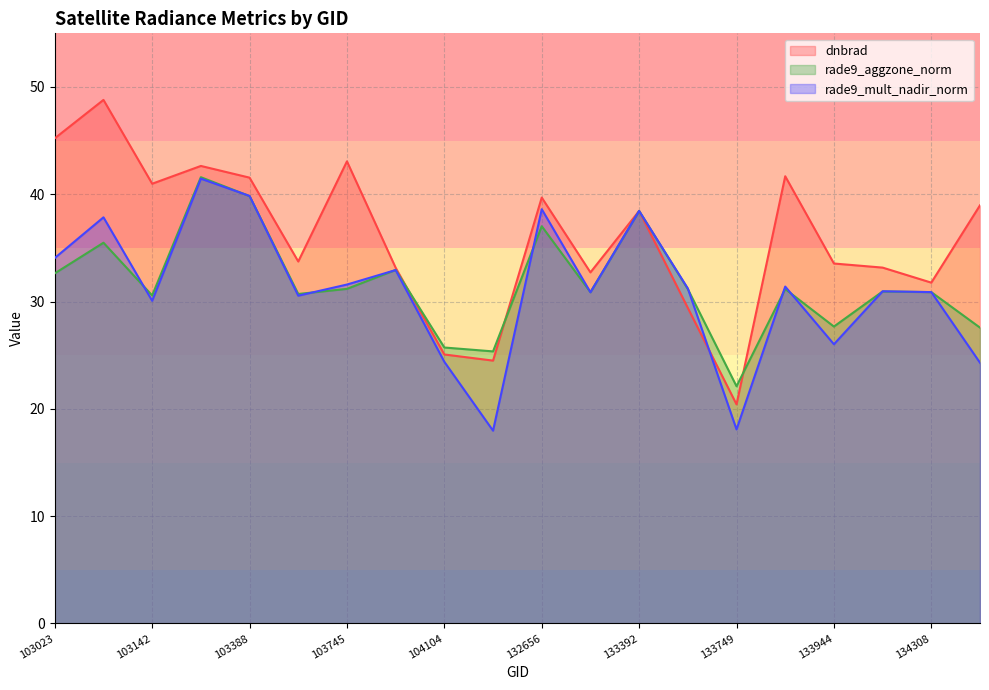

What are all the series names shown in the legend?

dnbrad, rade9_aggzone_norm, rade9_mult_nadir_norm